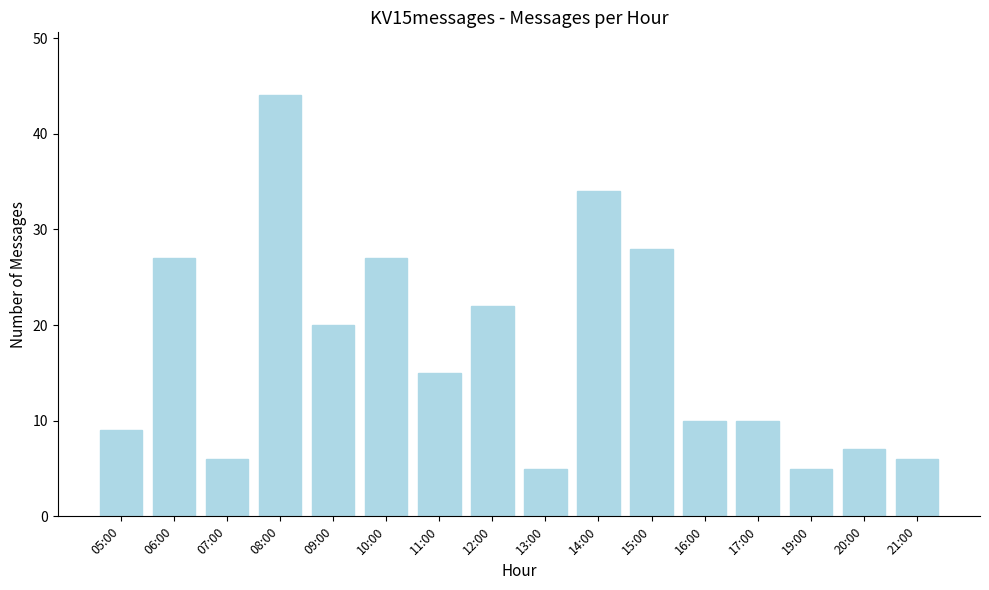

How many series are shown in this chart?

1